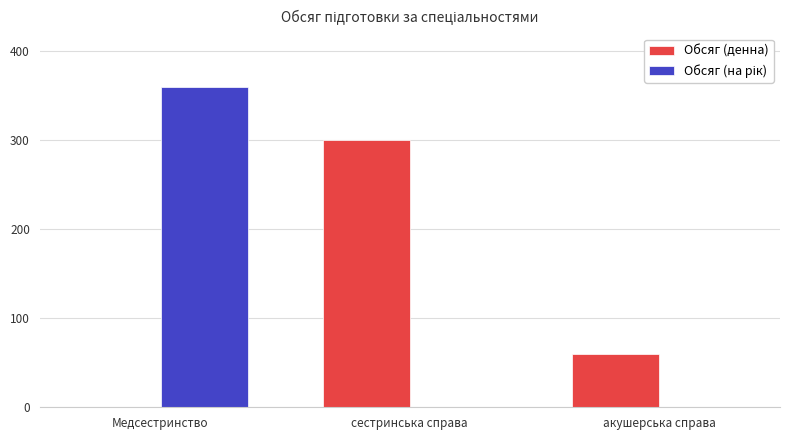

At which category is the sum across all series the highest?

Медсестринство